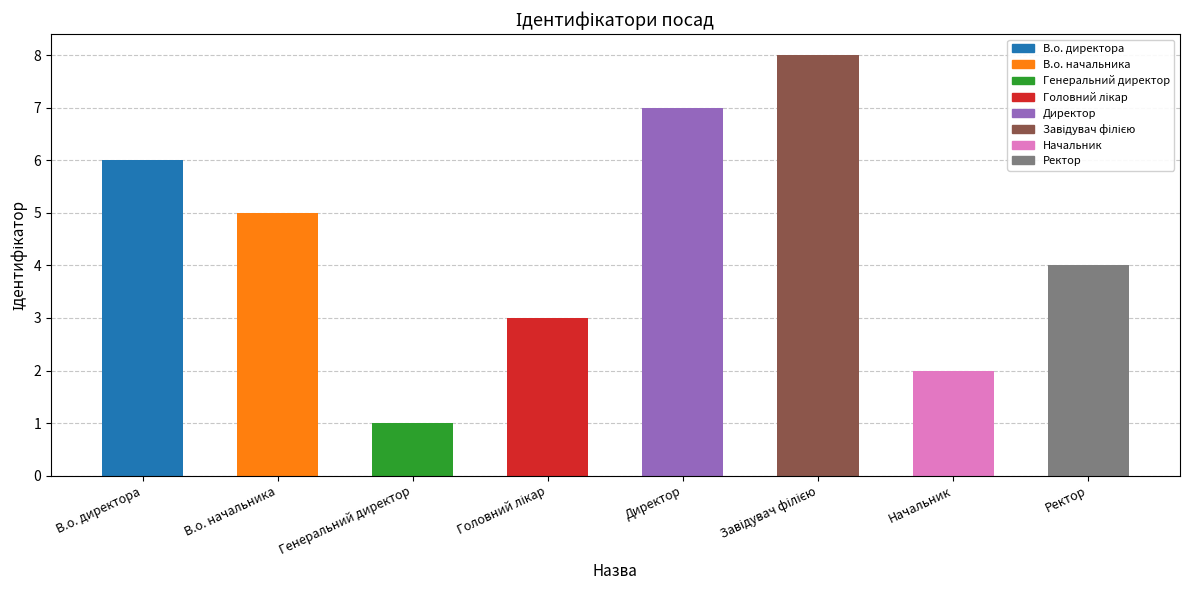

Count the values in the range 3 to 7.

5